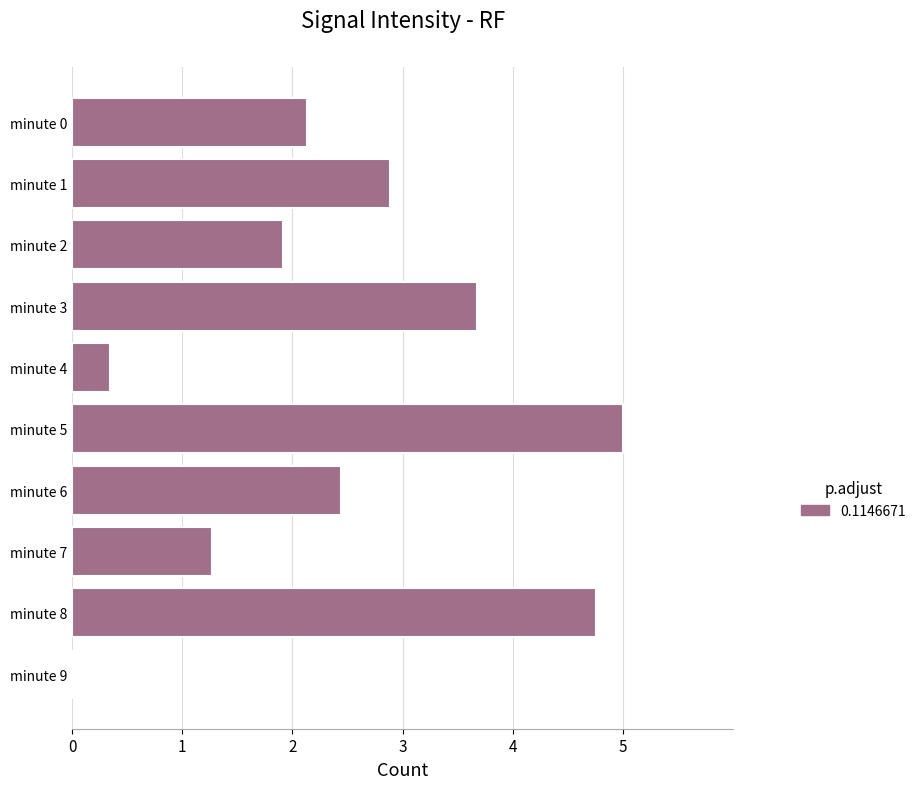

Does the chart contain stacked bars?

No